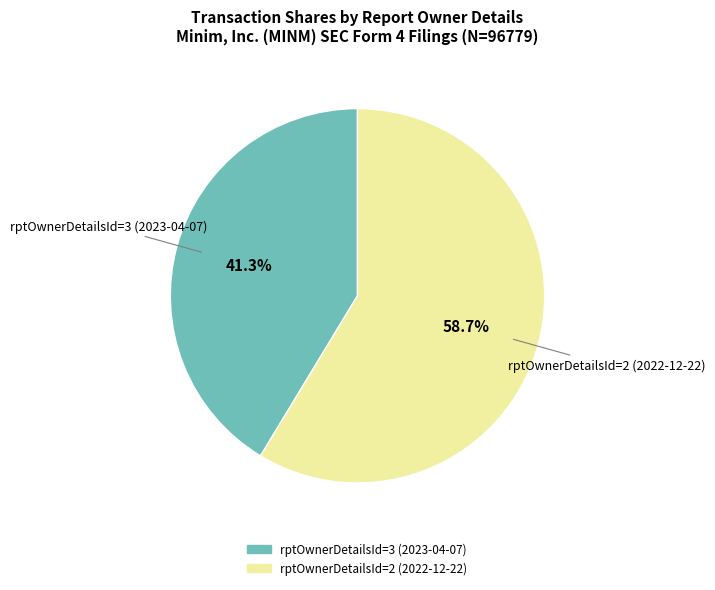

Which slice is the largest?

rptOwnerDetailsId=2 (2022-12-22)